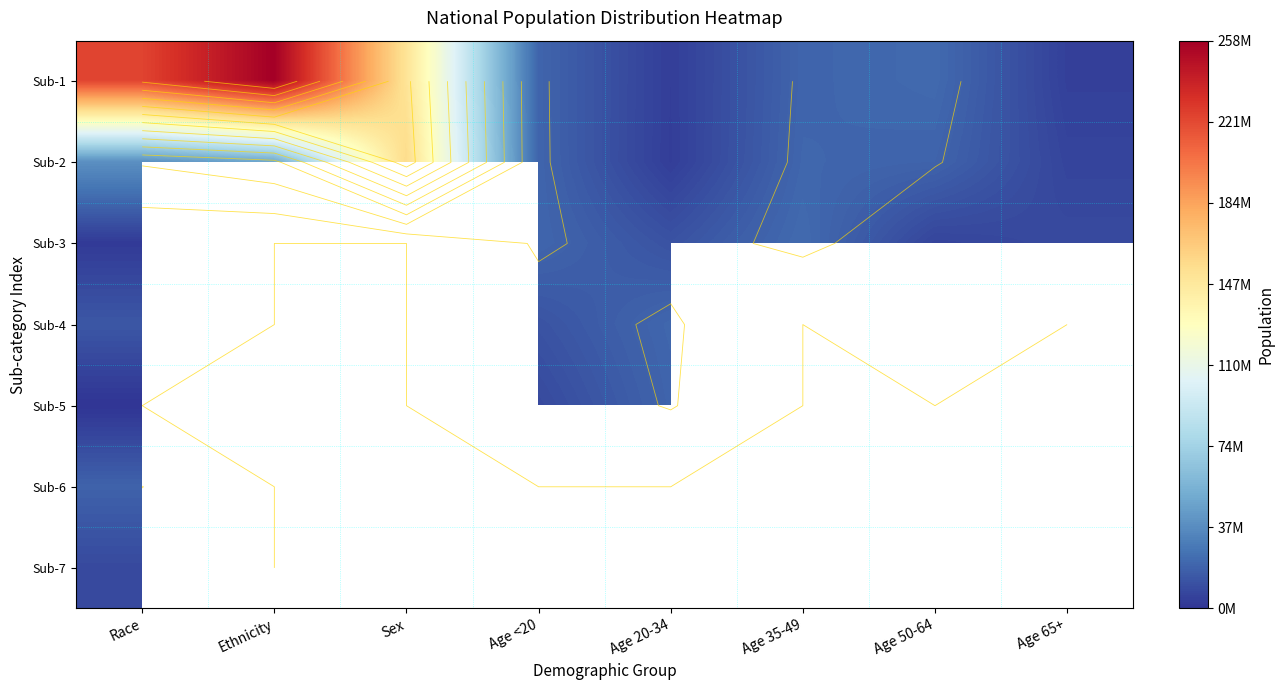

Rank the series by their average value, from highest to lowest.

Sub-1, Sub-2, Sub-3, Sub-4, Sub-5, Sub-6, Sub-7